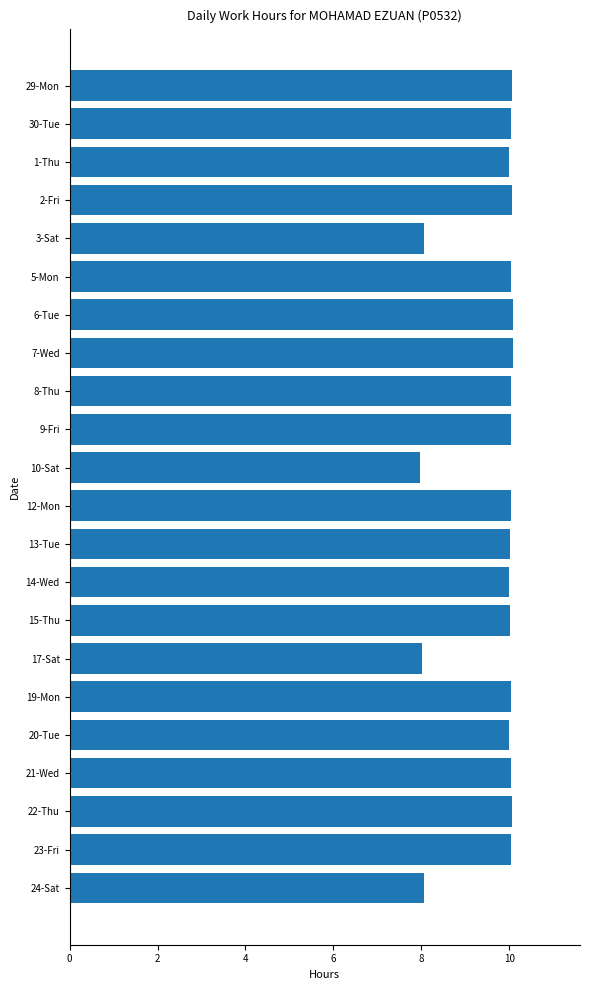

What is the sum of all values?

212.7